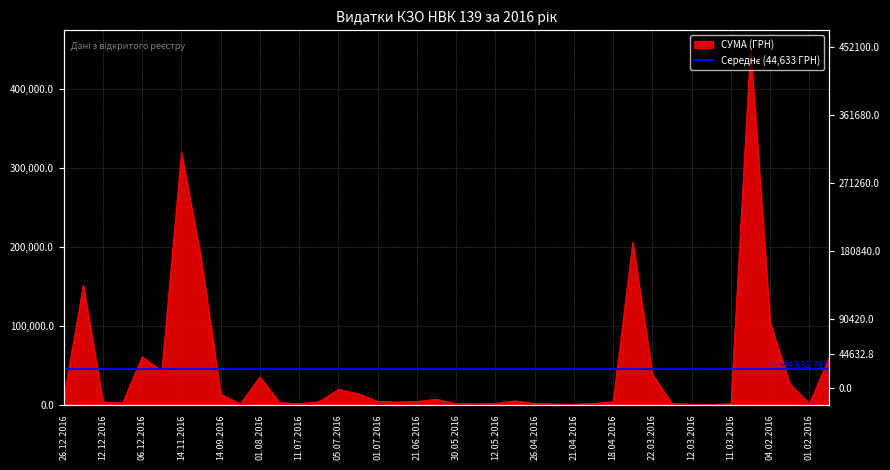

Reading left to right, extract all data points from this chart.

8376.9	151367.0	3420.0	2050.0	60666.6	42588.0	319574.0	185221.2	12927.0	997.0	35130.0	2450.0	1186.8	3500.0	19242.0	13795.8	4083.9	3125.2	3973.2	6742.9	1031.9	865.2	1260.0	4589.8	1383.6	700.0	391.2	1536.0	3515.5	205710.5	38210.5	1170.0	500.0	250.0	1000.0	452100.0	104098.6	26354.5	1003.0	59222.9